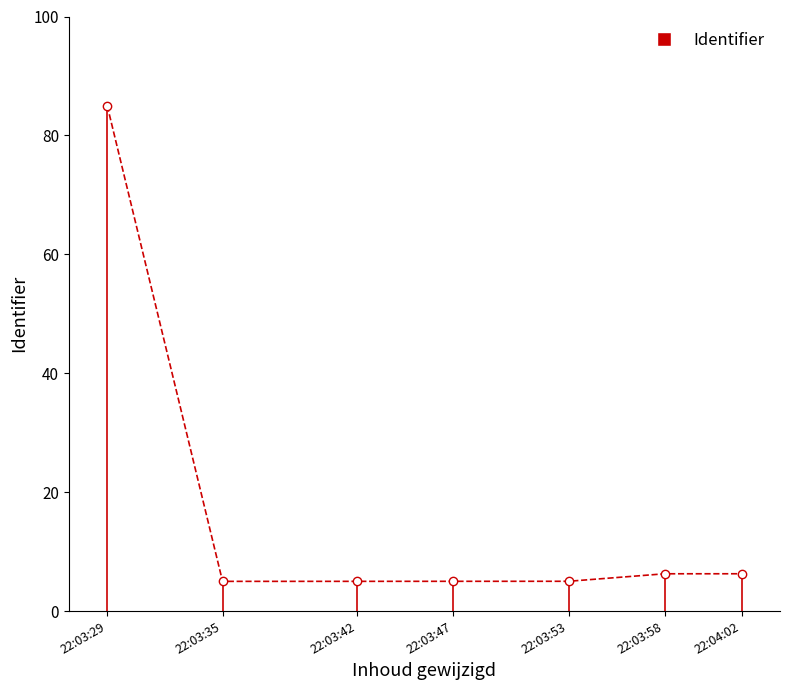

What position from the right is 22:03:47?

4